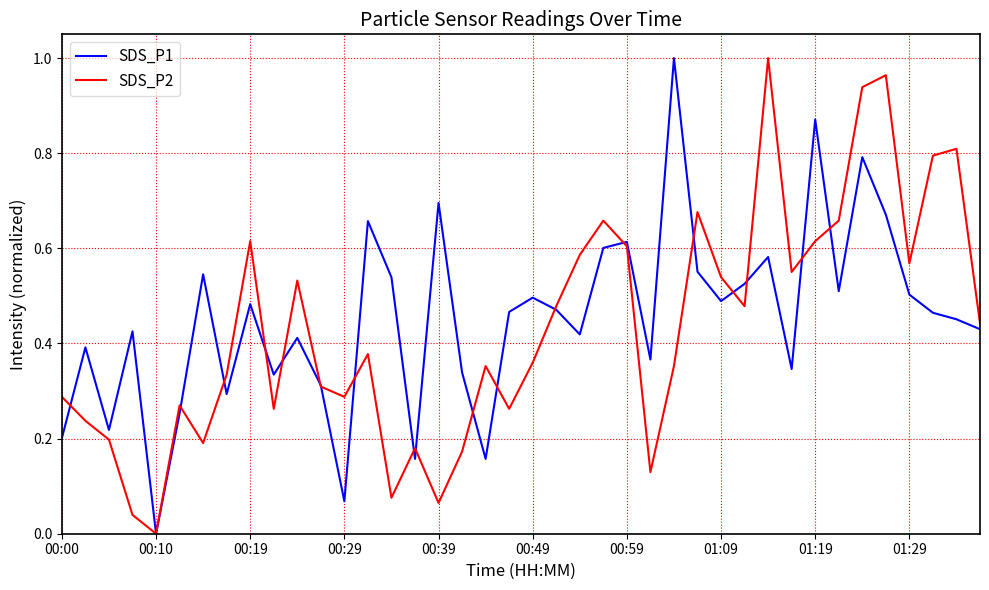

At which label does SDS_P2 reach its minimum?

00:10